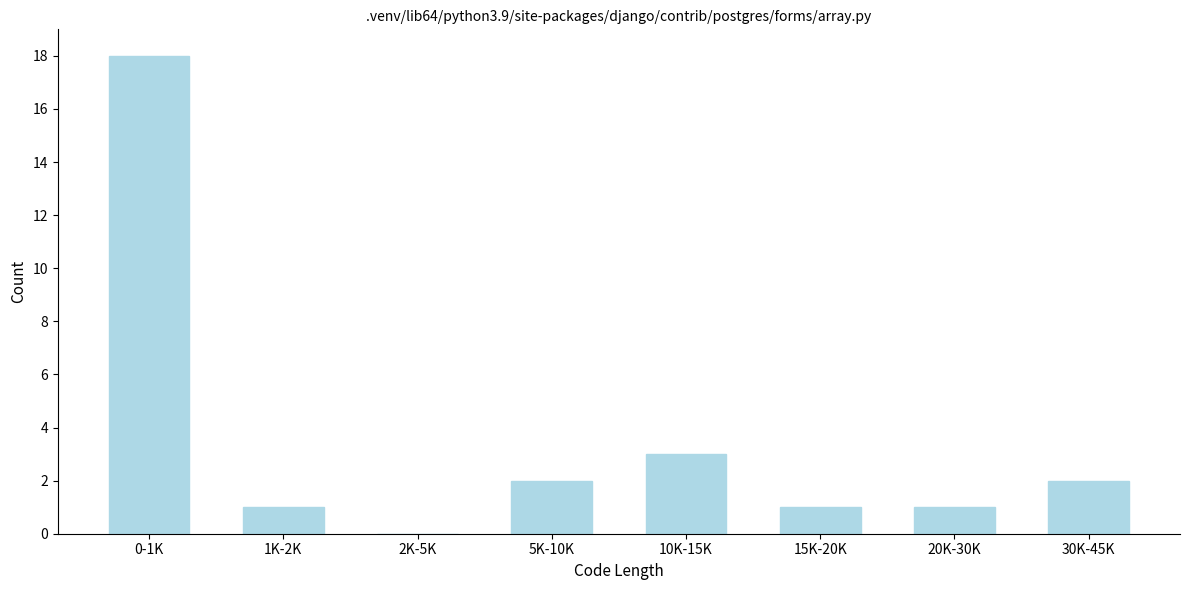

Reading left to right, transcribe all the data shown in this chart.

0-1K=18	1K-2K=1	2K-5K=0	5K-10K=2	10K-15K=3	15K-20K=1	20K-30K=1	30K-45K=2